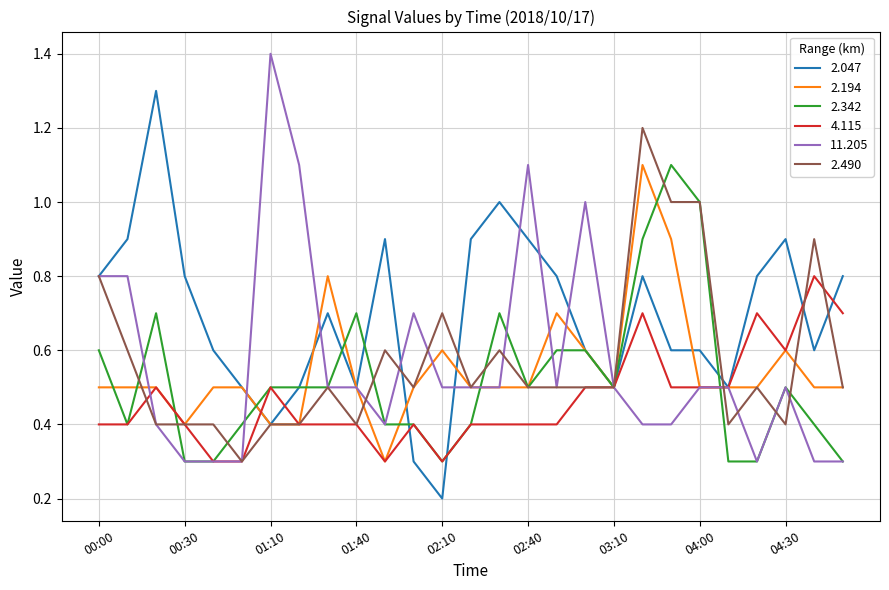

Which series has the largest total across all categories?

2.047